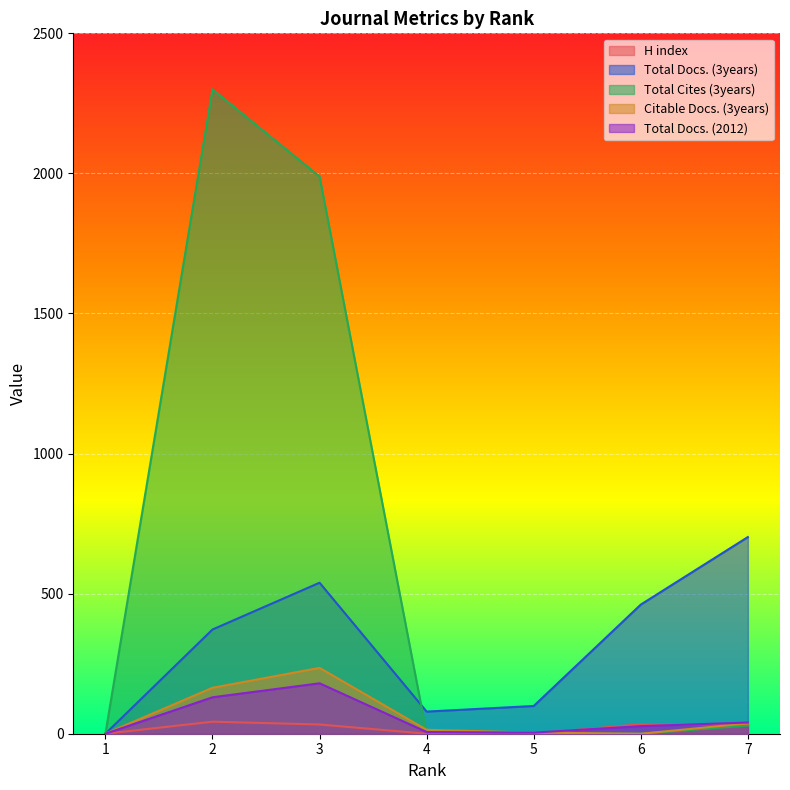

Which series ends up on top after the final intersection of Citable Docs. (3years) and Total Cites (3years)?

Citable Docs. (3years)